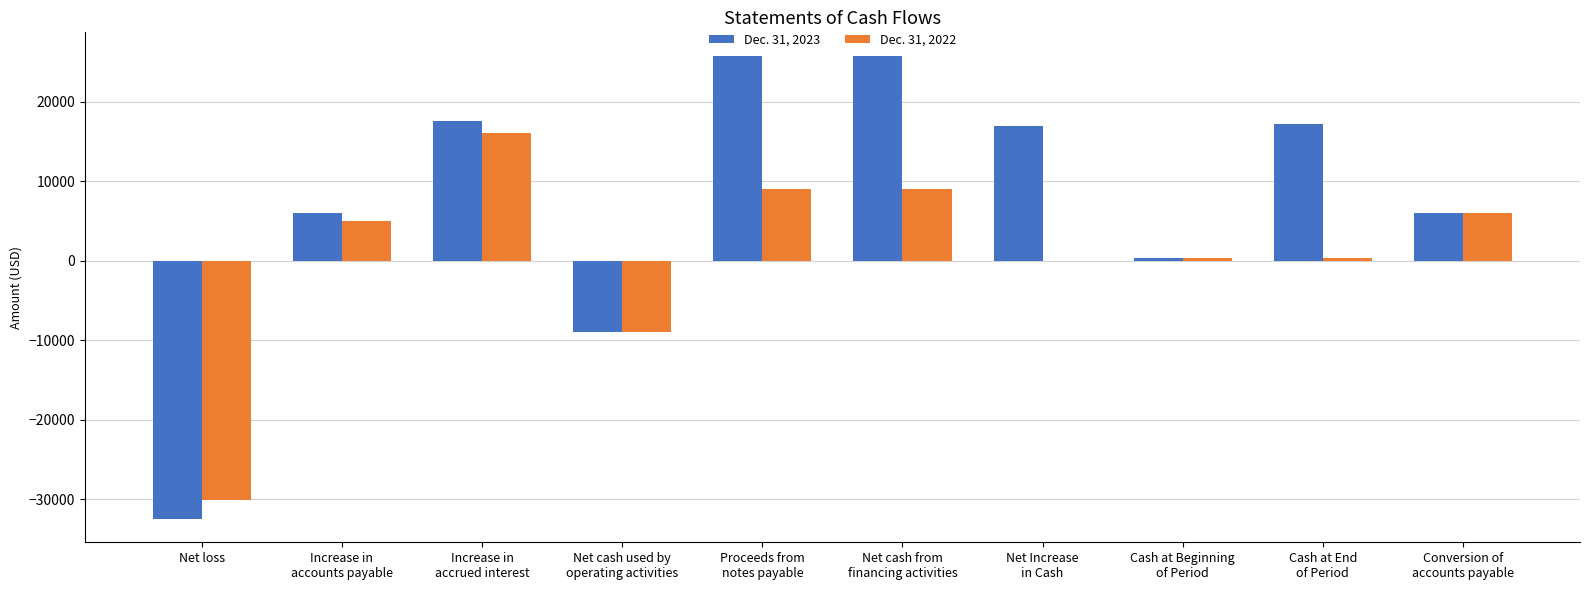

Which series has the largest total across all categories?

Dec. 31, 2023